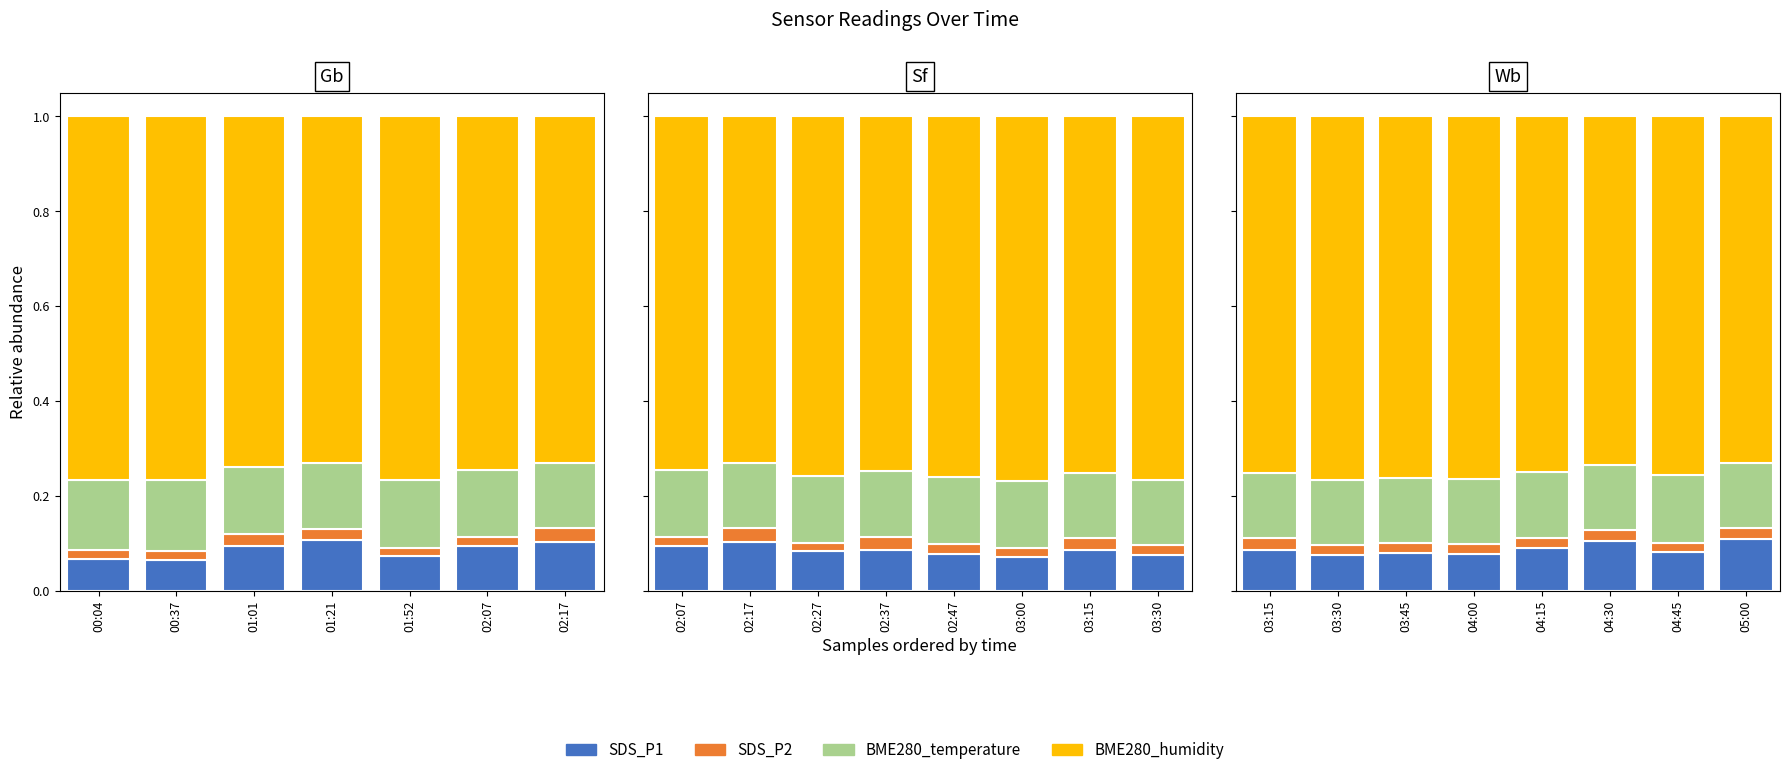

What is the difference between the highest and lowest values at 04:45?

0.7